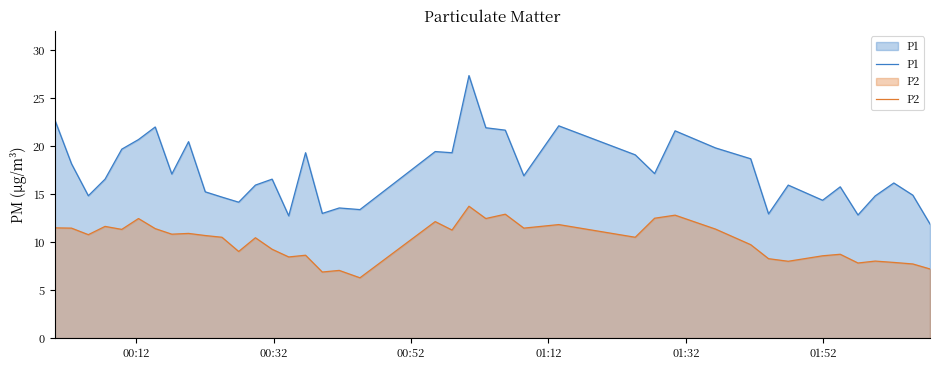

Which series has the largest total across all categories?

P1